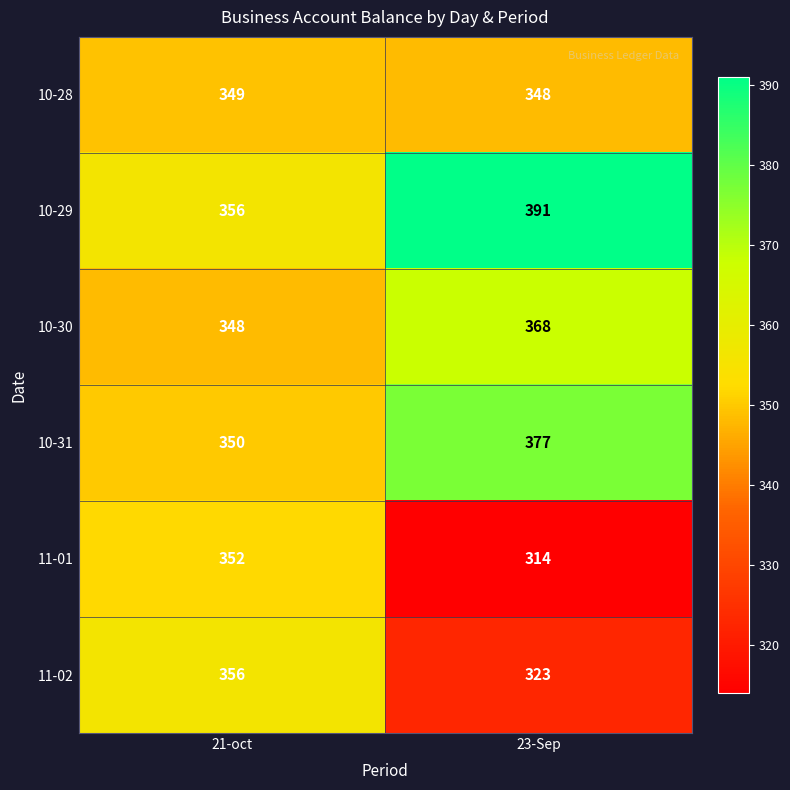

What is the spread (max minus min) of values at 21-oct?

8